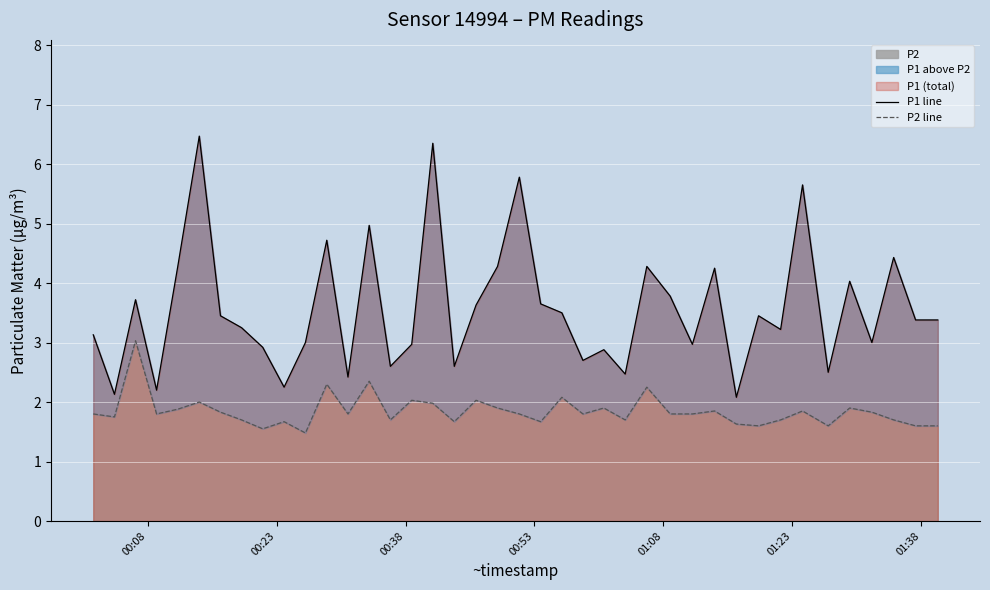

True or false: P2 line has more than 2 points higher than both neighbors.

True